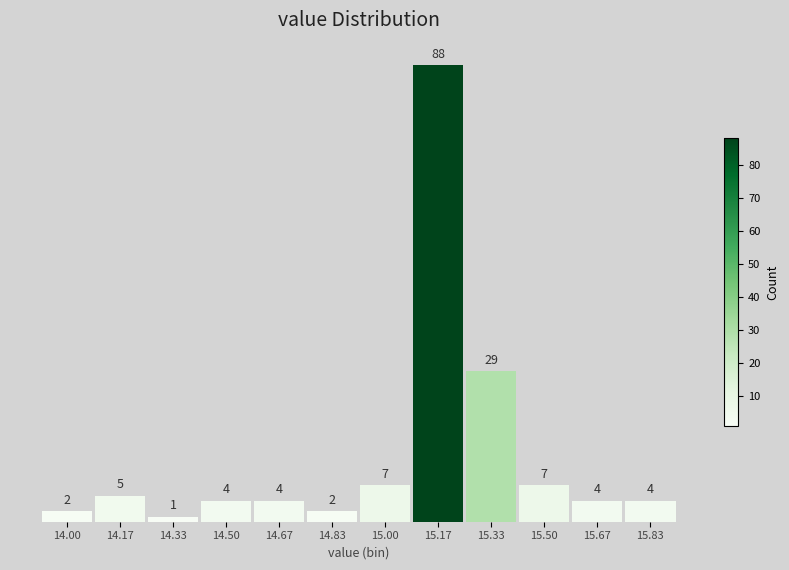

Reading left to right, transcribe all the data shown in this chart.

14.00=2	14.17=5	14.33=1	14.50=4	14.67=4	14.83=2	15.00=7	15.17=88	15.33=29	15.50=7	15.67=4	15.83=4